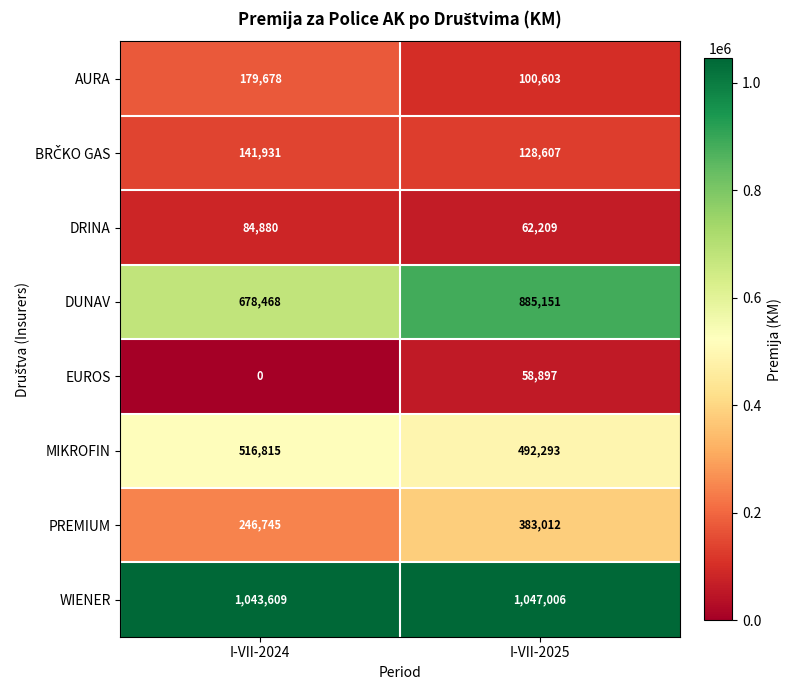

Which series has the largest range (max minus min)?

DUNAV